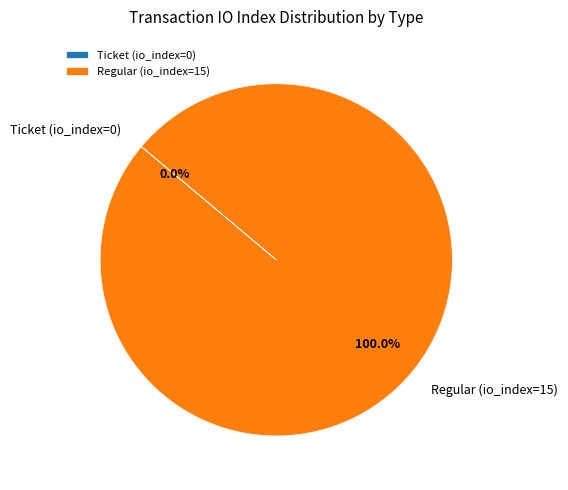

Is Regular (io_index=15) the majority of the pie?

Yes